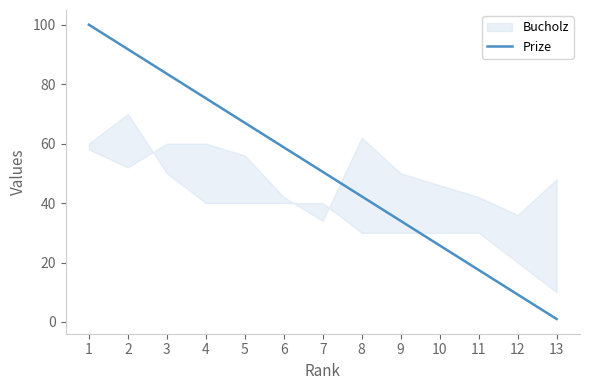

Between 2 and 3, which is larger?

2